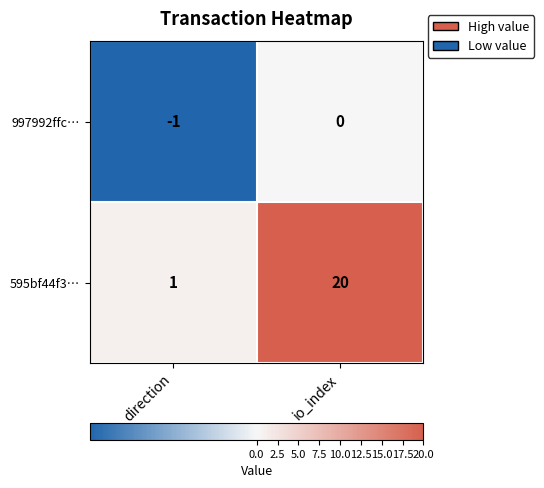

Reading left to right, extract all data points from this chart.

997992ffc…: direction=-1	io_index=0
595bf44f3…: direction=1	io_index=20